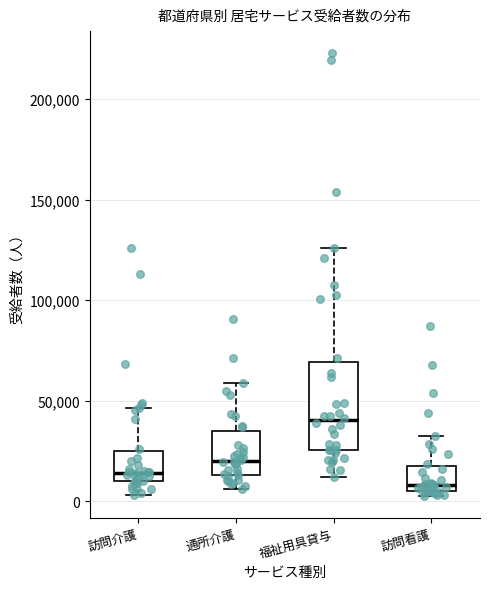

Reading left to right, read every box against the y-axis: the position of its median line, the range the box covers, and the ends of its whiskers. The values are not printed on the chart, so give them approximately, as read against the axis.

訪問介護: median 15000, box 10000 to 25000, whiskers 5000 to 45000
通所介護: median 20000, box 15000 to 35000, whiskers 5000 to 60000
福祉用具貸与: median 40000, box 25000 to 70000, whiskers 10000 to 125000
訪問看護: median 10000, box 5000 to 20000, whiskers 5000 (just below the box's lower edge) to 30000